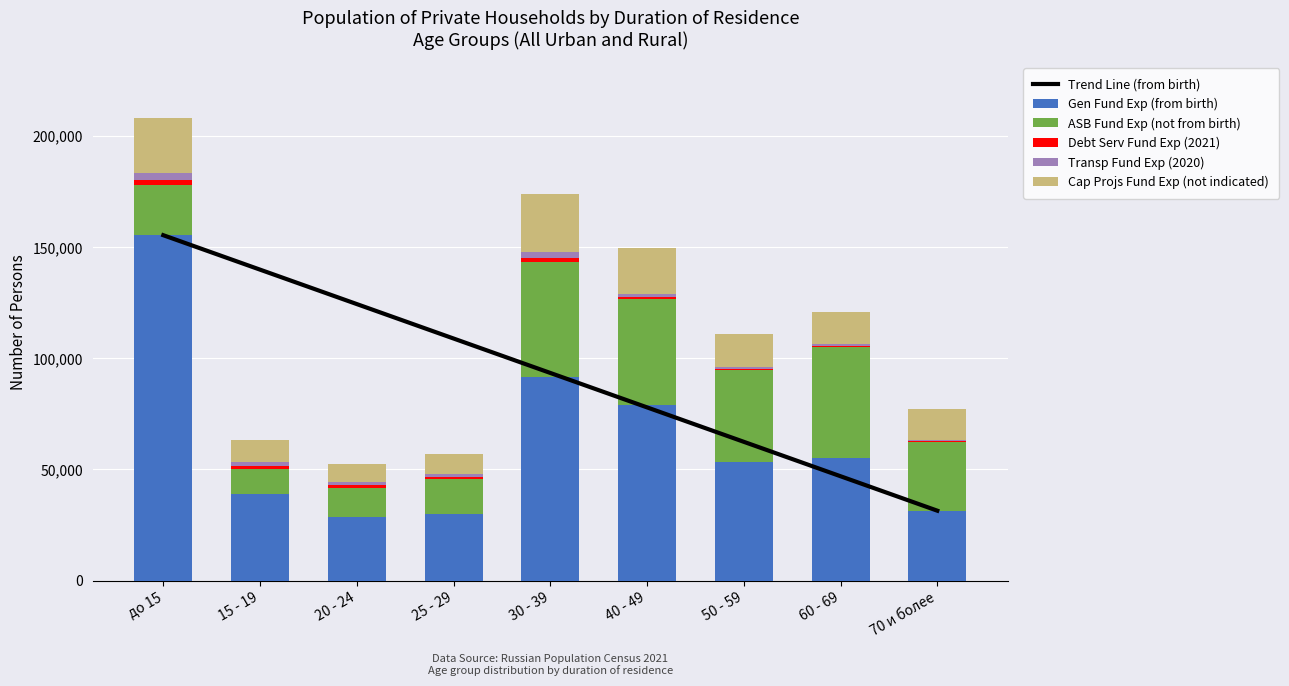

What is the sum of the Transp Fund Exp (2020) values at до 15 and 25 - 29?

4450.0